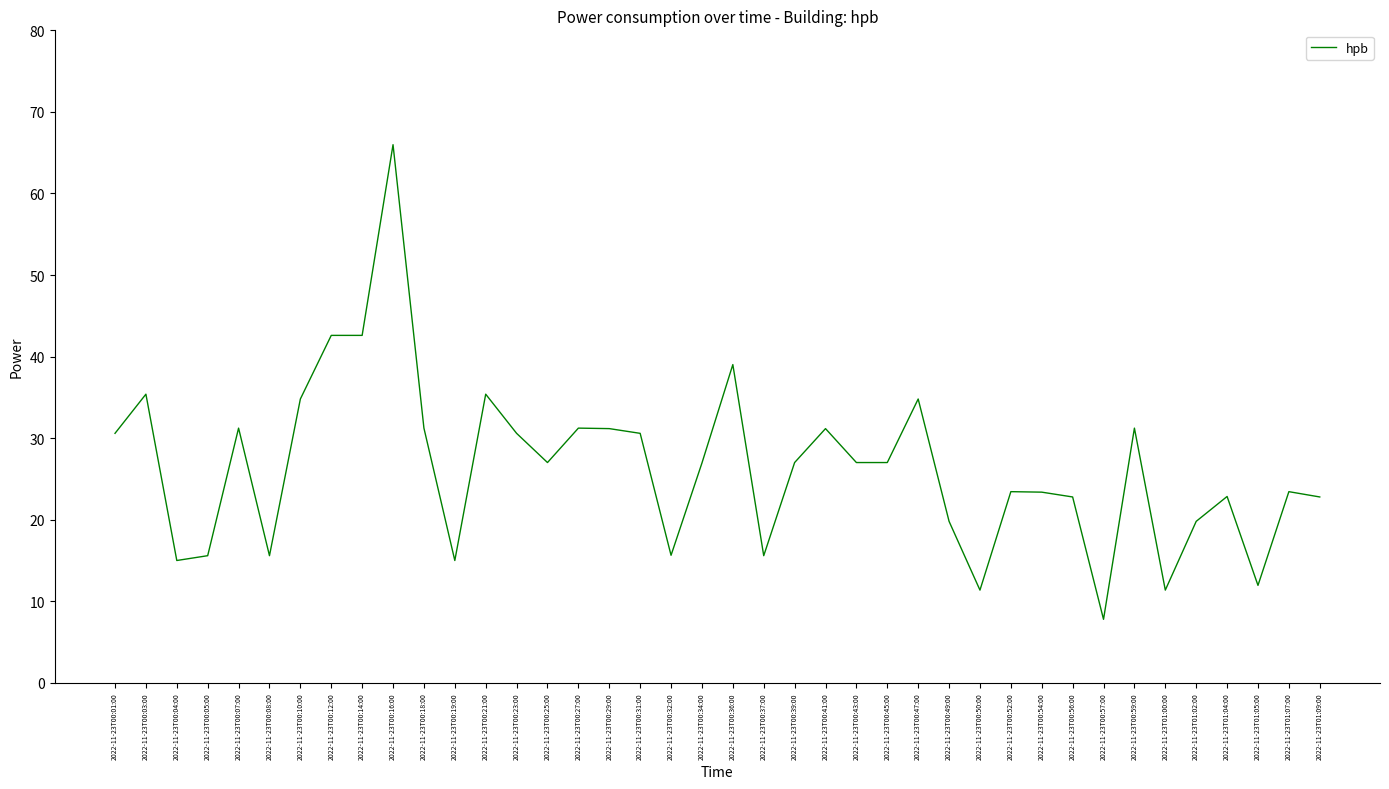

What position from the right is 2022-11-23T00:10:00?

34